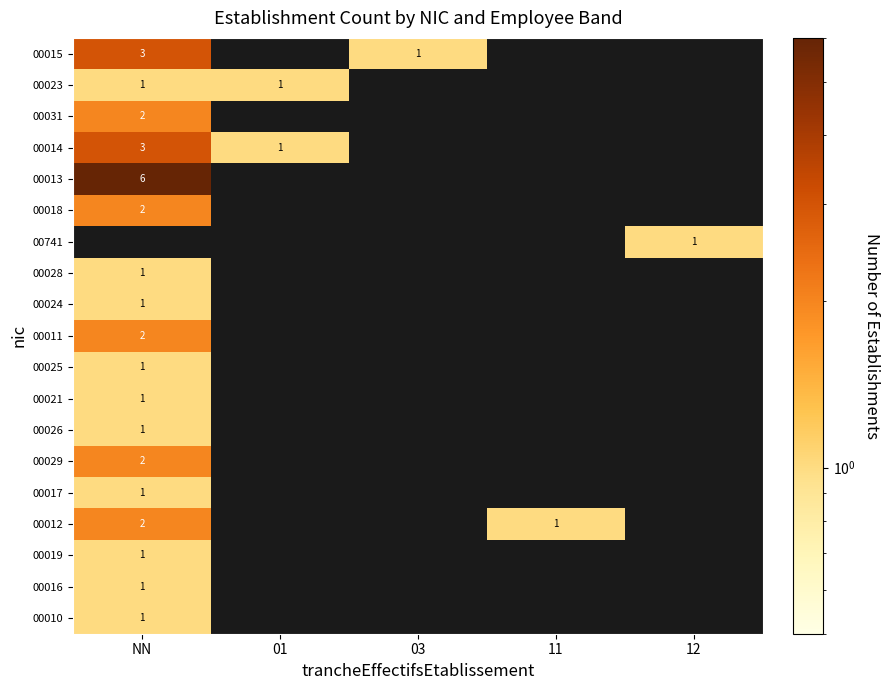

True or false: 00013 has a value of 3 at NN.

False